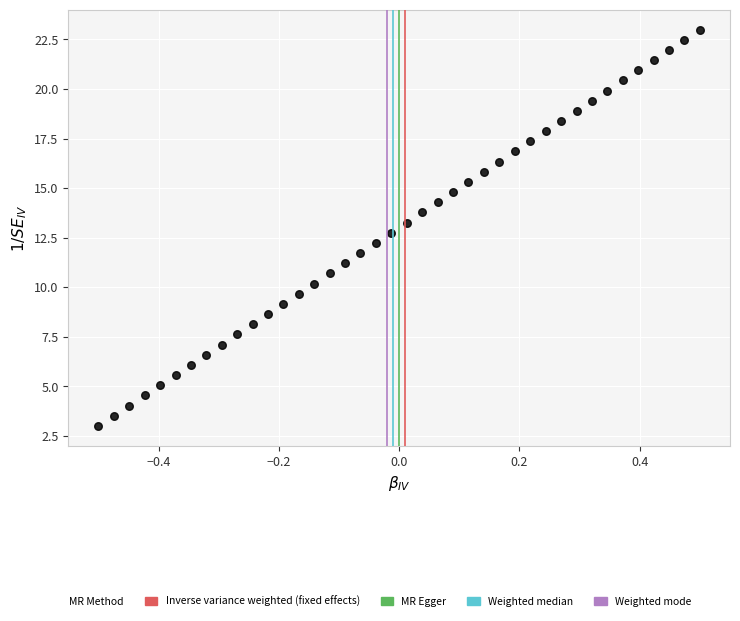

What is the range of Y values (max minus min)?

20.0